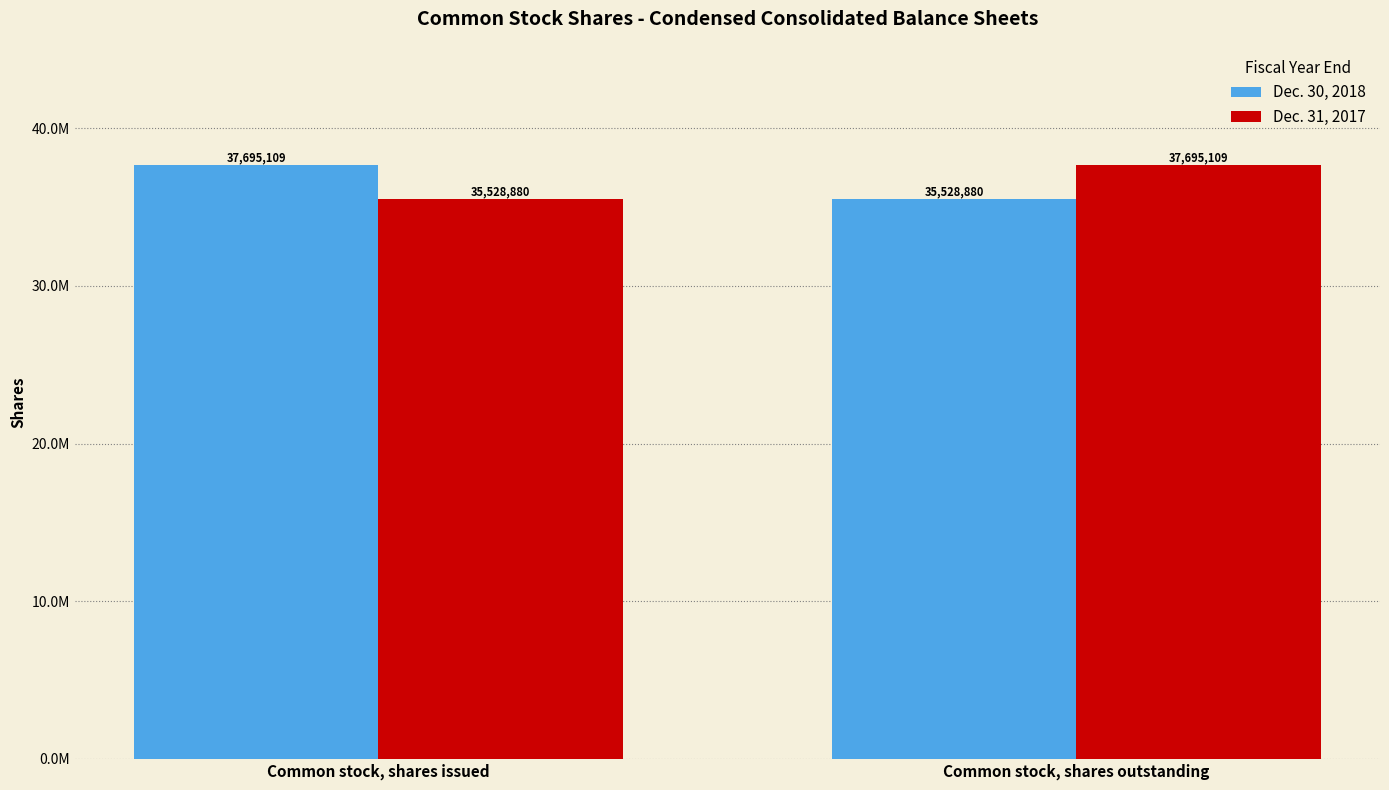

What are all the series names shown in the legend?

Dec. 30, 2018, Dec. 31, 2017